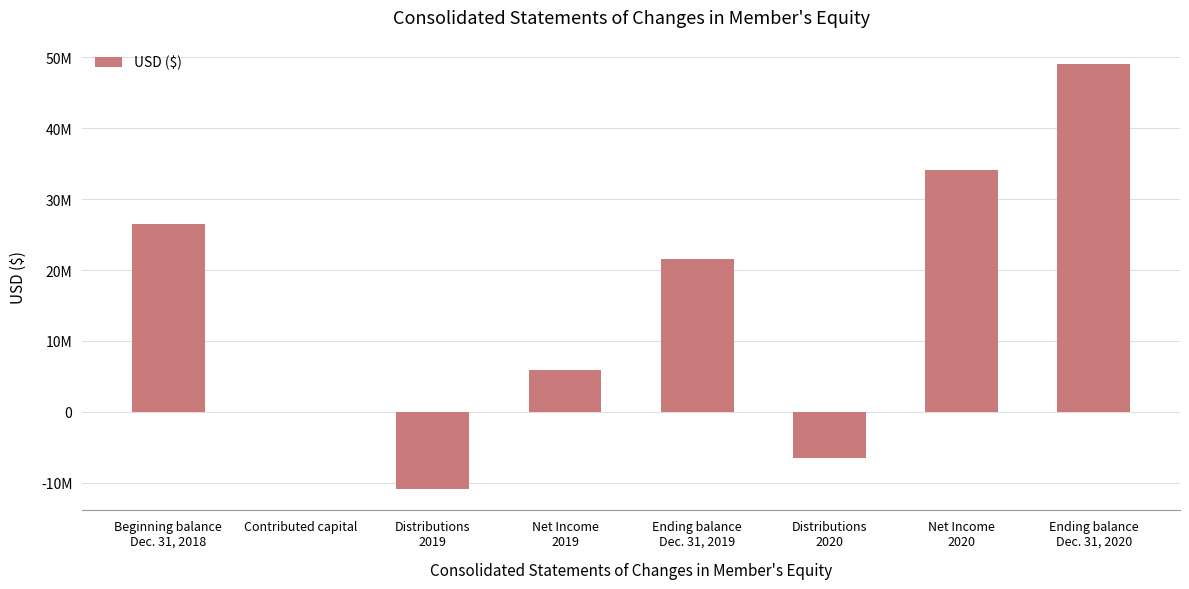

Are the bars horizontal?

No